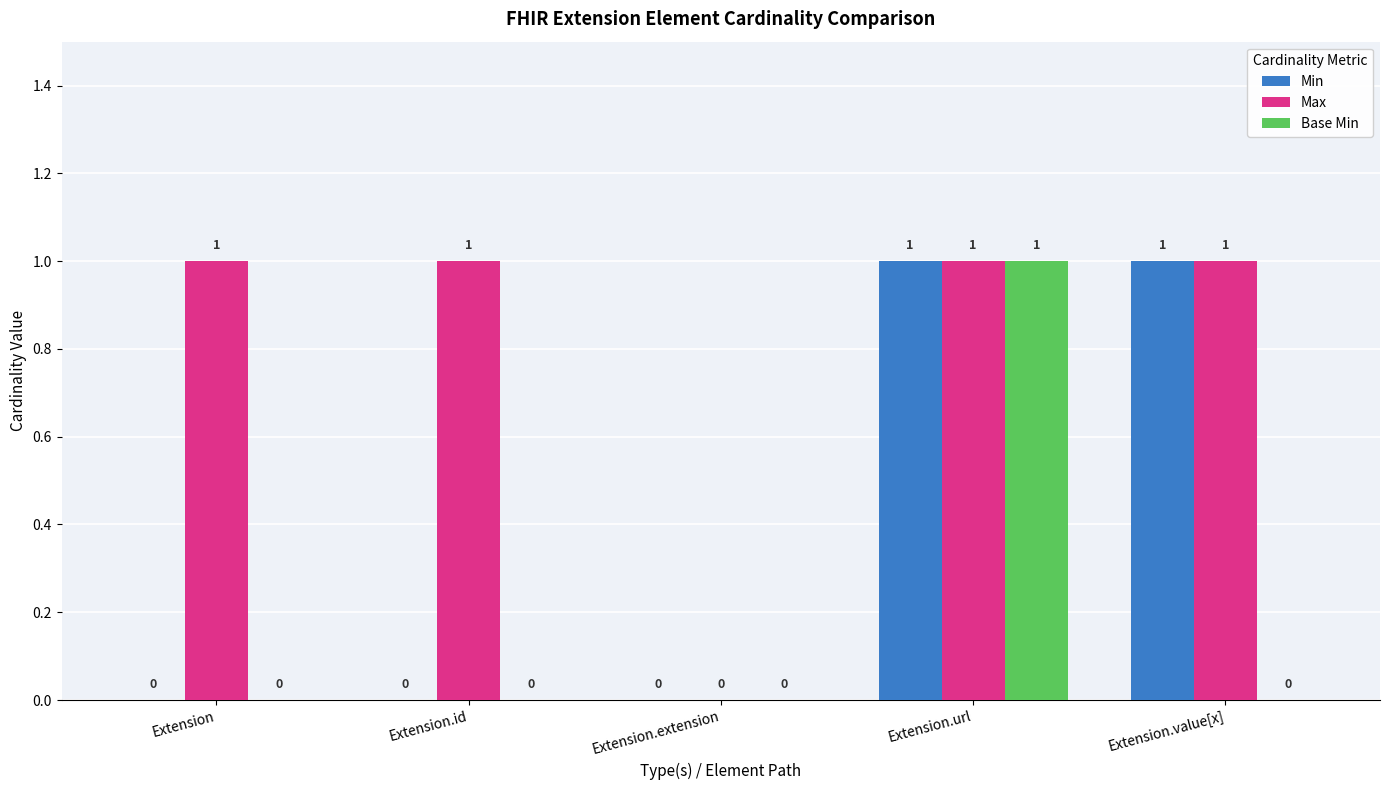

Is the value of Base Min at Extension.id greater than the value of Min at Extension.value[x]?

No